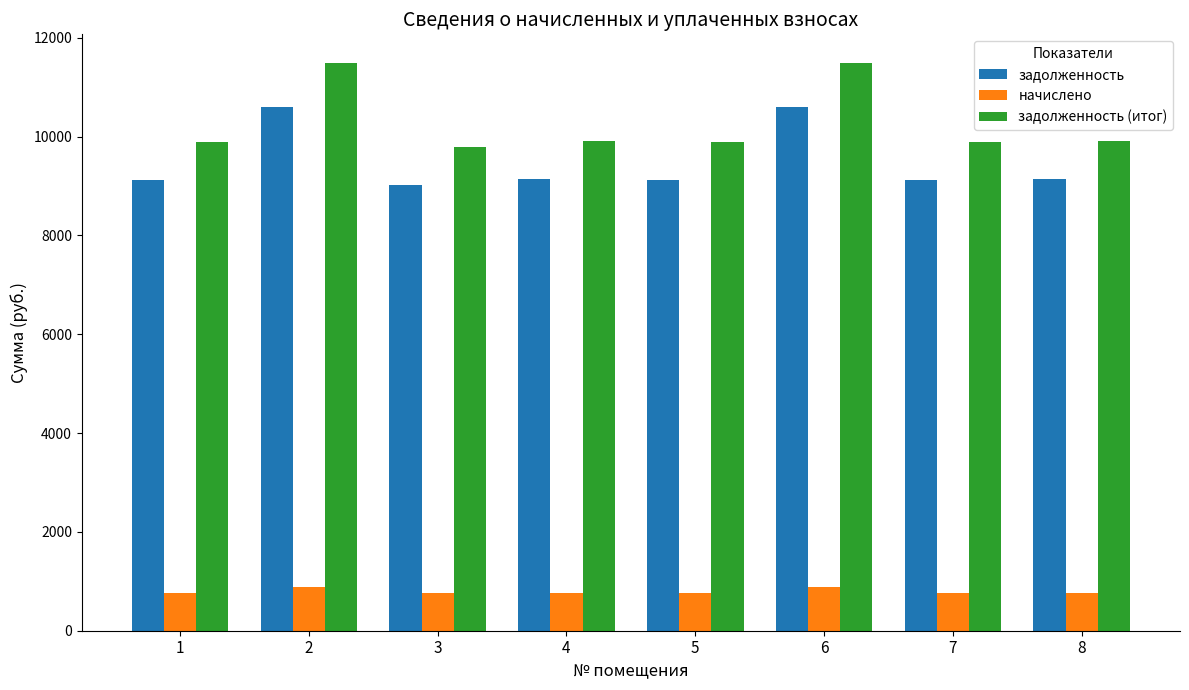

True or false: задолженность (итог) has a value of 9889.5 at 5.

True